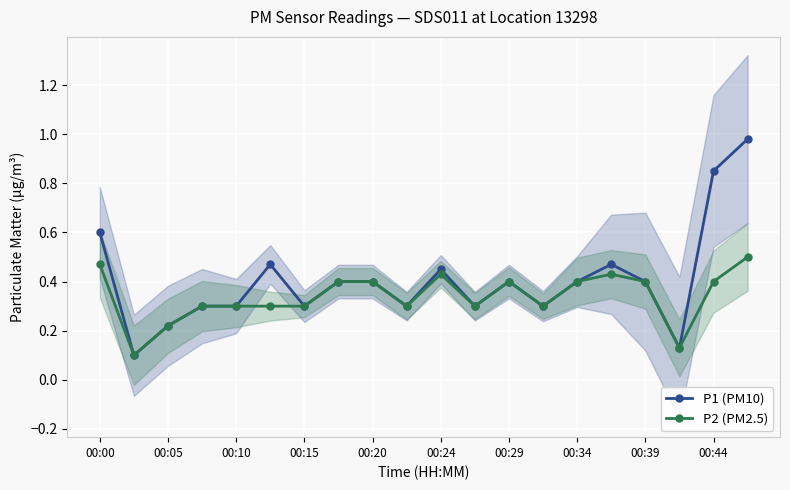

What is the highest value of the P1 (PM10) series?

1.0